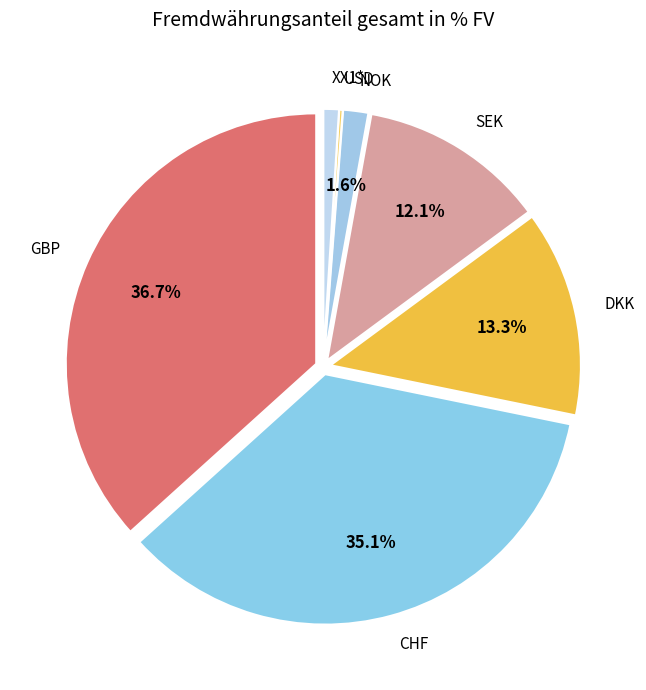

How much of the chart is everything except GBP?

63.3%